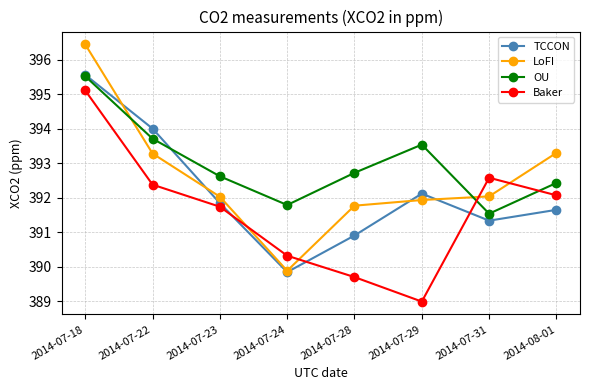

Rank the categories by OU value from lowest to highest.

2014-07-31, 2014-07-24, 2014-08-01, 2014-07-23, 2014-07-28, 2014-07-29, 2014-07-22, 2014-07-18